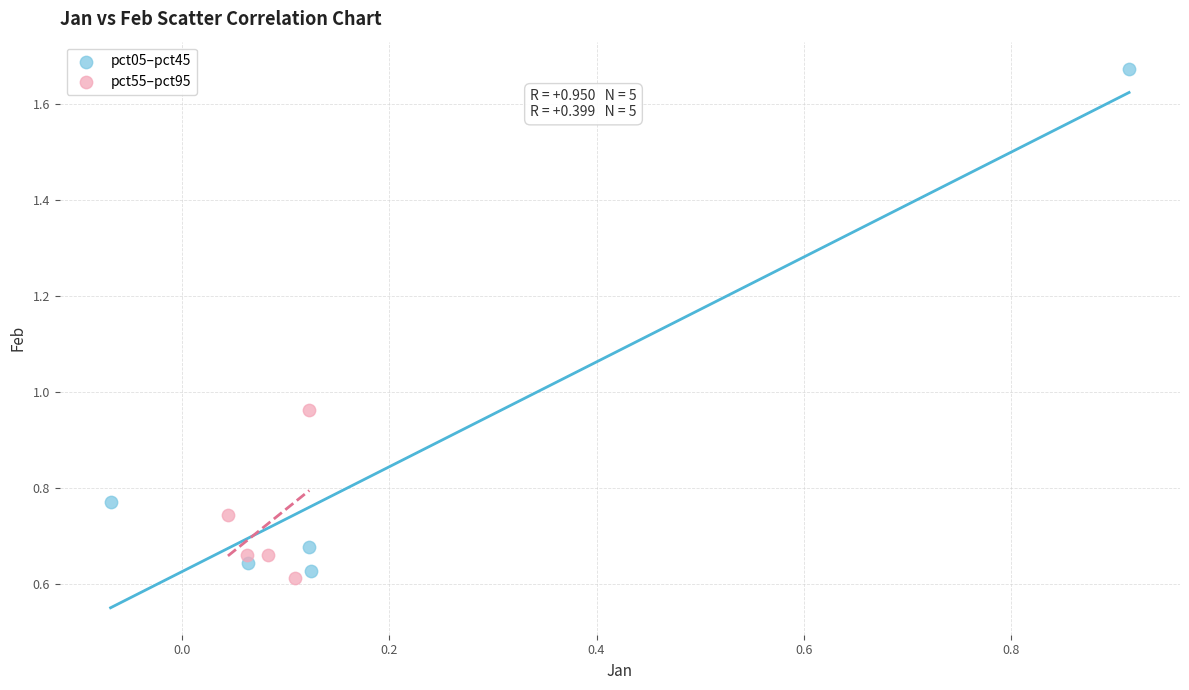

Which series has the widest spread of Y values?

pct05–pct45